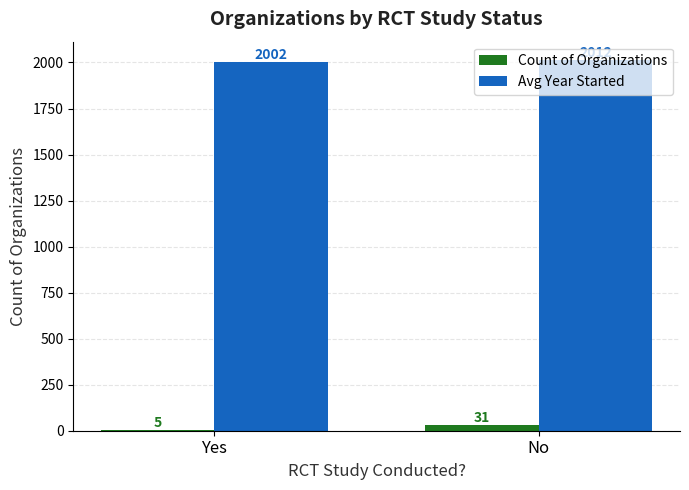

Which series changed the most between Yes and No?

Count of Organizations